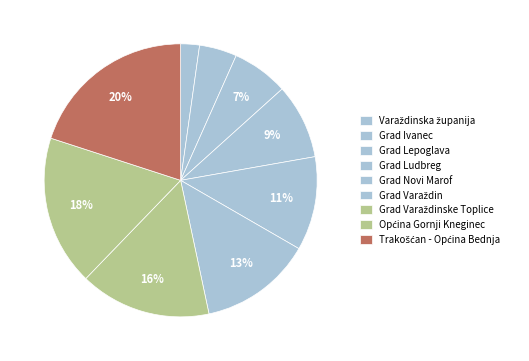

Is it true that Grad Varaždin is 13% of the pie?

True